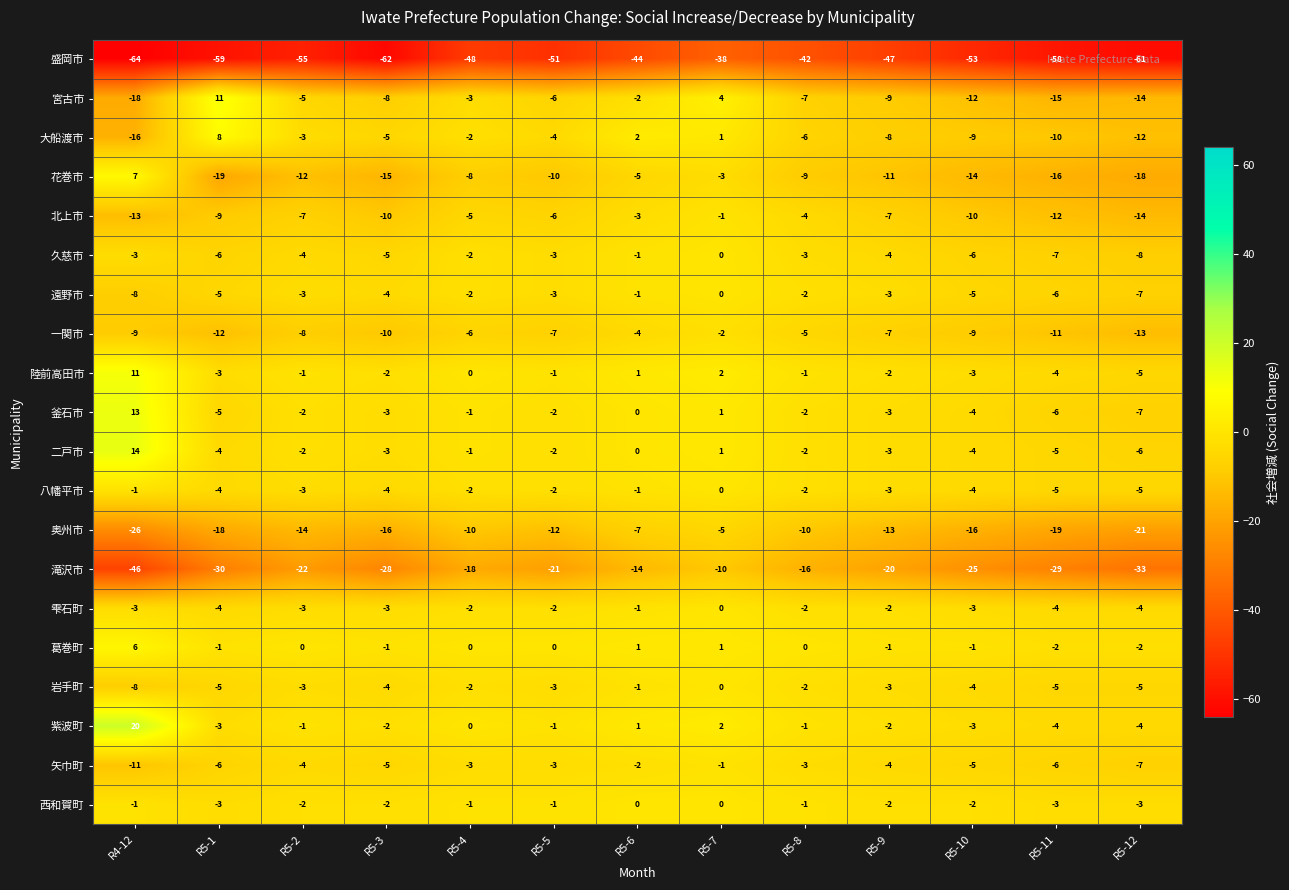

At how many categories does at least one series exceed 12?

1